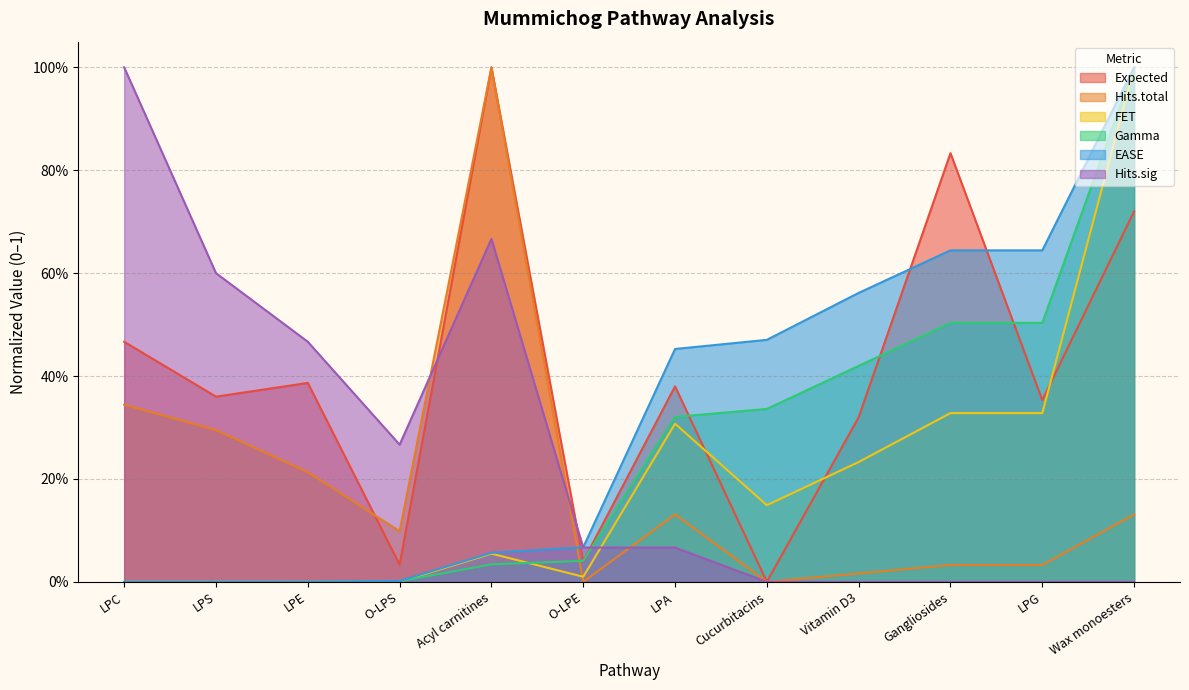

Reading right to left, extract all data points from this chart.

Expected: Wax monoesters=0.7	LPG=0.4	Gangliosides=0.8	Vitamin D3=0.3	Cucurbitacins=0.0	LPA=0.4	O-LPE=0.0	Acyl carnitines=1.0	O-LPS=0.0	LPE=0.4	LPS=0.4	LPC=0.5
Hits.total: Wax monoesters=0.1	LPG=0.0	Gangliosides=0.0	Vitamin D3=0.0	Cucurbitacins=0.0	LPA=0.1	O-LPE=0.0	Acyl carnitines=1.0	O-LPS=0.1	LPE=0.2	LPS=0.3	LPC=0.3
FET: Wax monoesters=1.0	LPG=0.3	Gangliosides=0.3	Vitamin D3=0.2	Cucurbitacins=0.1	LPA=0.3	O-LPE=0.0	Acyl carnitines=0.1	O-LPS=0.0	LPE=0.0	LPS=0.0	LPC=0.0
Gamma: Wax monoesters=1.0	LPG=0.5	Gangliosides=0.5	Vitamin D3=0.4	Cucurbitacins=0.3	LPA=0.3	O-LPE=0.0	Acyl carnitines=0.0	O-LPS=0.0	LPE=0.0	LPS=0.0	LPC=0.0
EASE: Wax monoesters=1.0	LPG=0.6	Gangliosides=0.6	Vitamin D3=0.6	Cucurbitacins=0.5	LPA=0.5	O-LPE=0.1	Acyl carnitines=0.1	O-LPS=0.0	LPE=0.0	LPS=0.0	LPC=0.0
Hits.sig: Wax monoesters=0.0	LPG=0.0	Gangliosides=0.0	Vitamin D3=0.0	Cucurbitacins=0.0	LPA=0.1	O-LPE=0.1	Acyl carnitines=0.7	O-LPS=0.3	LPE=0.5	LPS=0.6	LPC=1.0